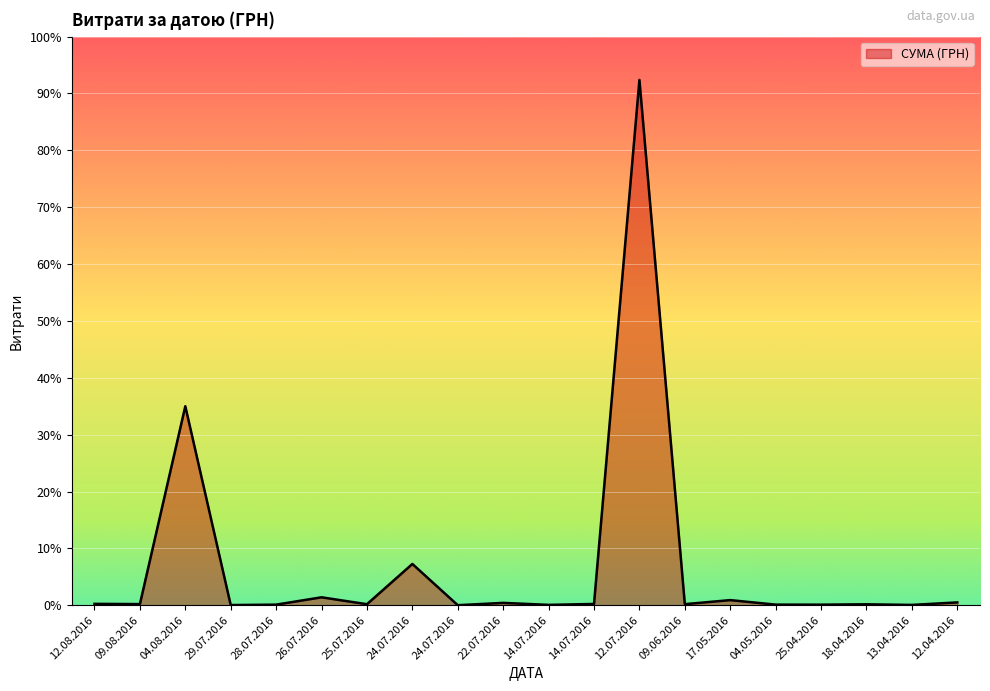

Is this an area chart (filled region under the line)?

Yes